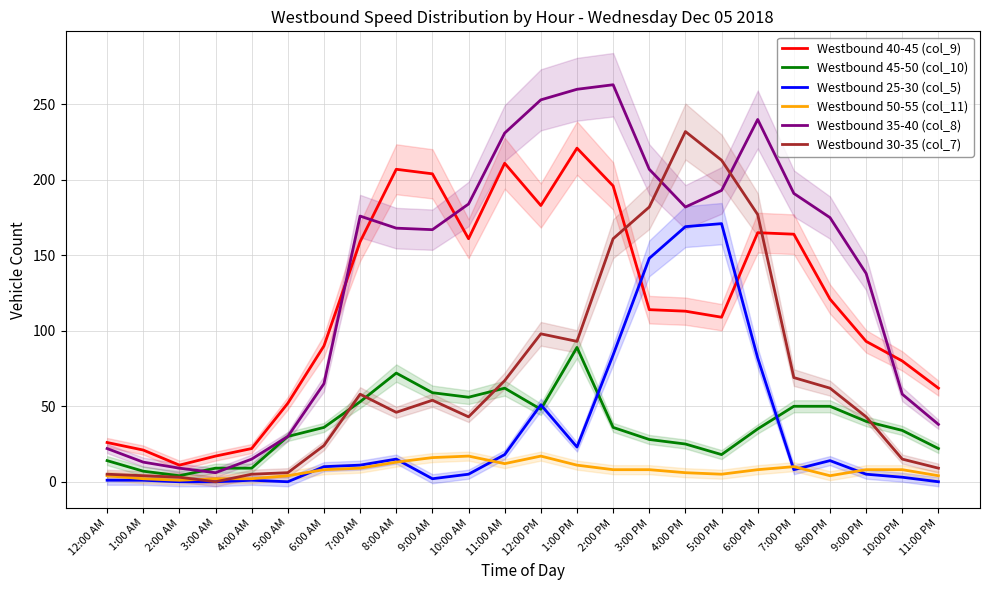

Which category has the highest value across all series?

2:00 PM